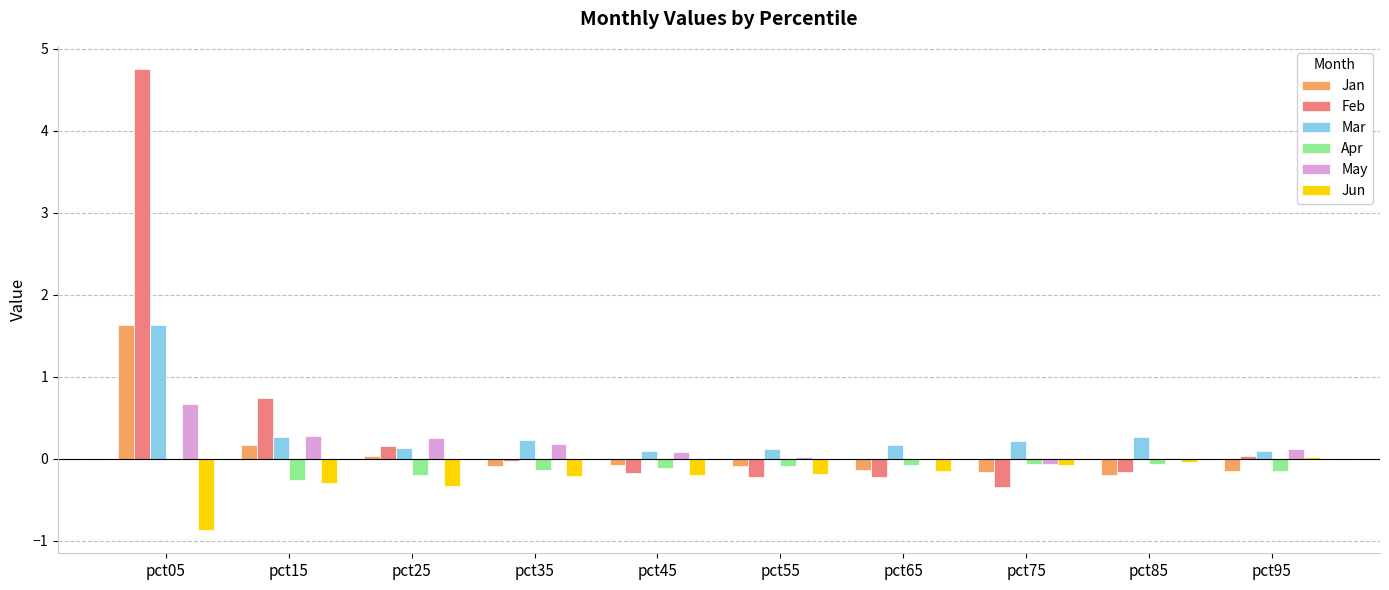

Which category has the highest value across all series?

pct05